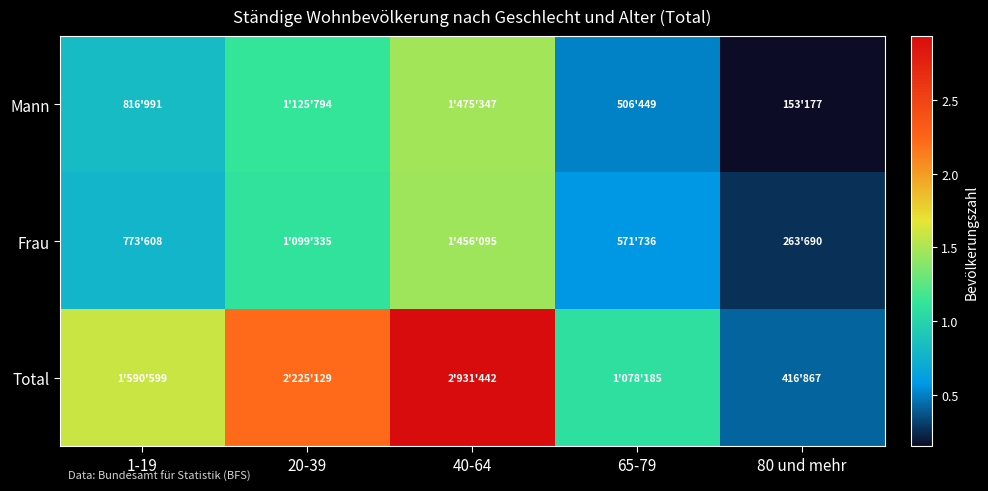

List the series in order of their peak value, highest first.

Total, Mann, Frau